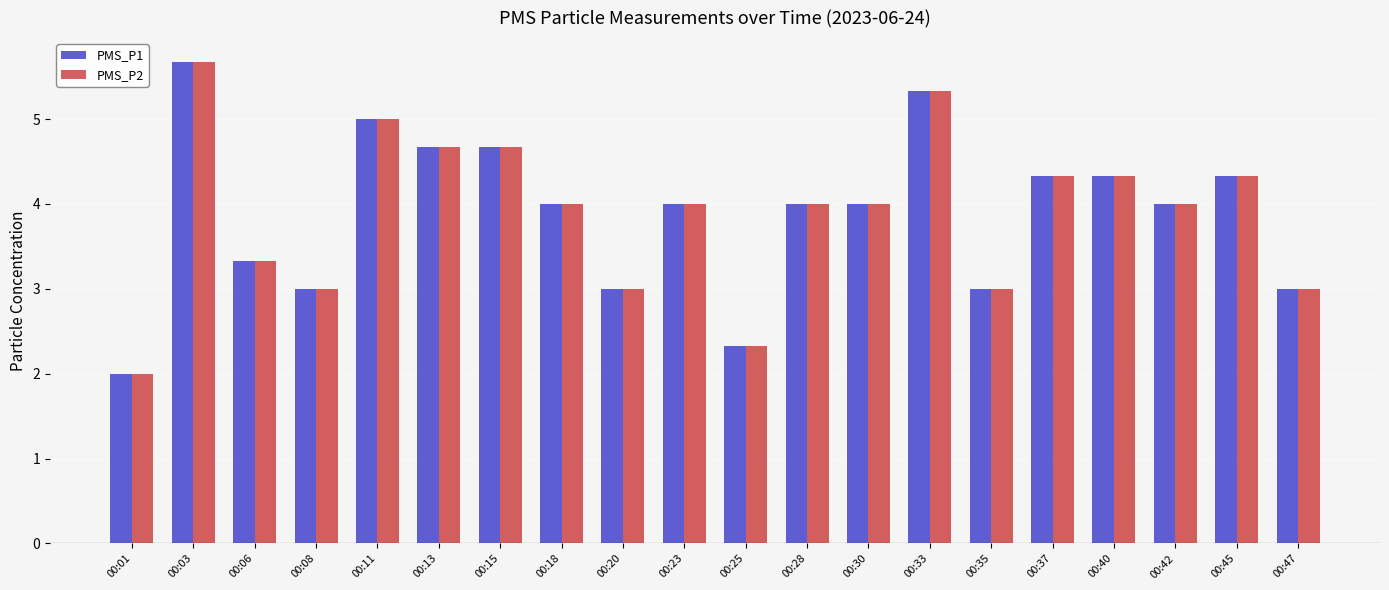

Reading left to right, extract all data points from this chart.

PMS_P1: 2.0	5.7	3.3	3.0	5.0	4.7	4.7	4.0	3.0	4.0	2.3	4.0	4.0	5.3	3.0	4.3	4.3	4.0	4.3	3.0
PMS_P2: 2.0	5.7	3.3	3.0	5.0	4.7	4.7	4.0	3.0	4.0	2.3	4.0	4.0	5.3	3.0	4.3	4.3	4.0	4.3	3.0